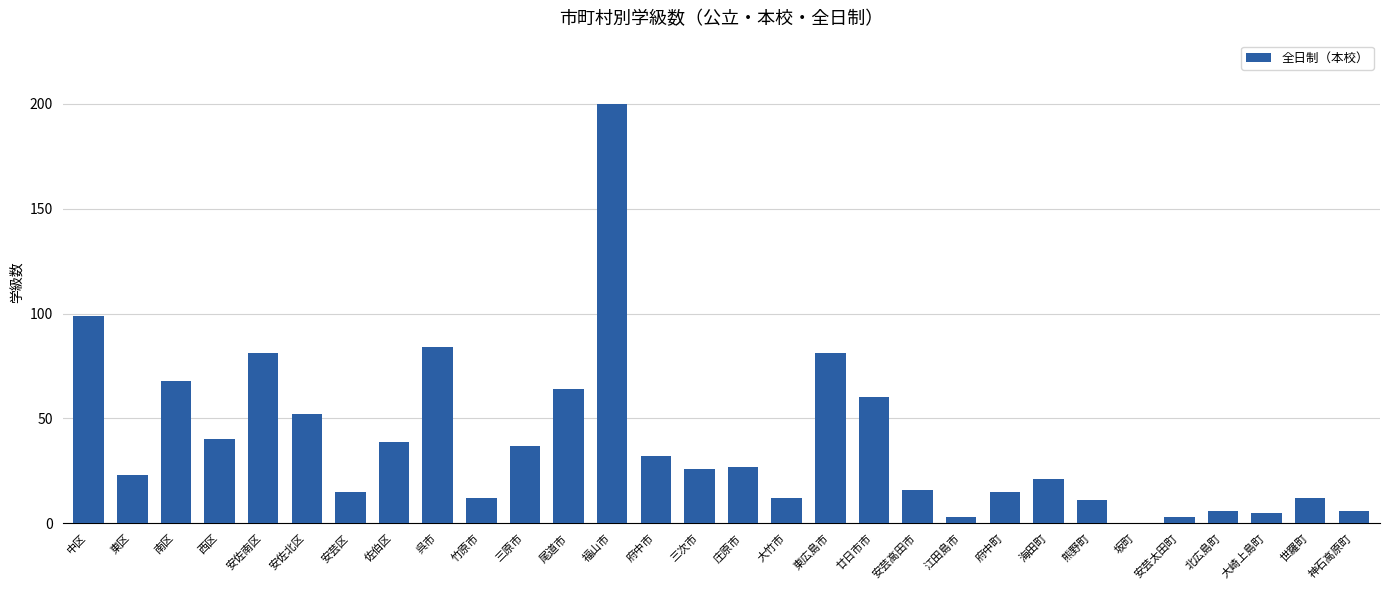

Count the number of data series in this chart.

1